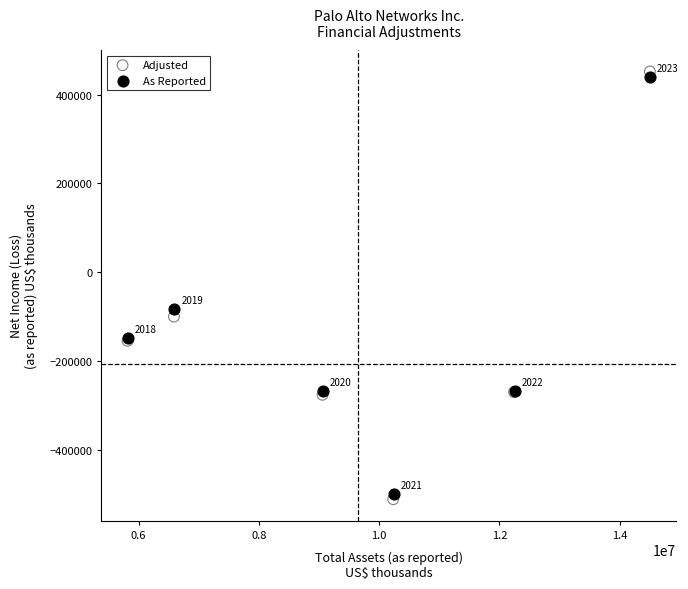

Which series has the largest Y range (max minus min)?

Adjusted